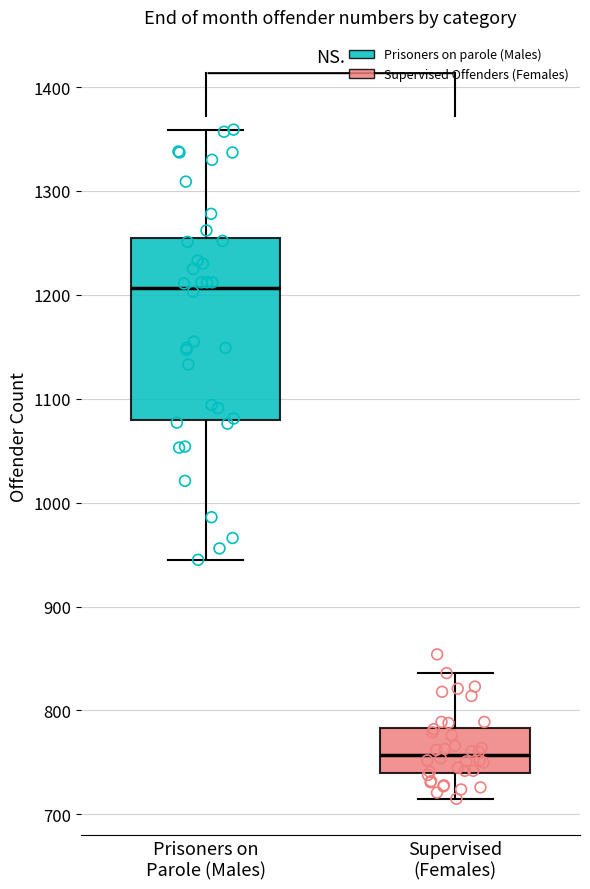

Reading left to right, transcribe this box plot: for each box, give where its median line is, the range the box spans, and where its two whiskers end, as read against the y-axis. The values are not printed on the chart, so give them approximately, as read against the axis.

Prisoners on Parole (Males): median 1210, box 1080 to 1250, whiskers 950 to 1360
Supervised (Females): median 760, box 740 to 780, whiskers 720 to 840